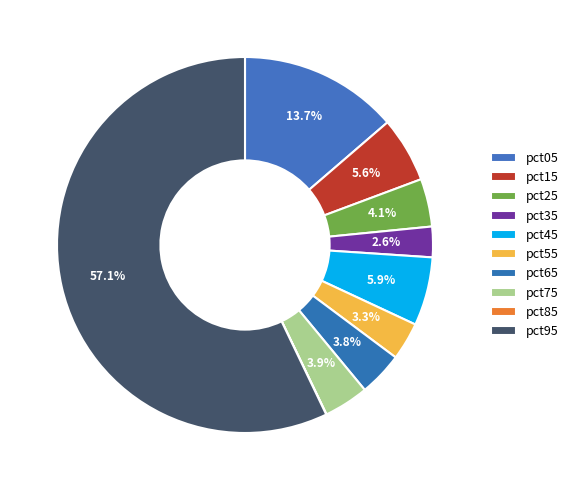

How many segments does this pie chart have?

10